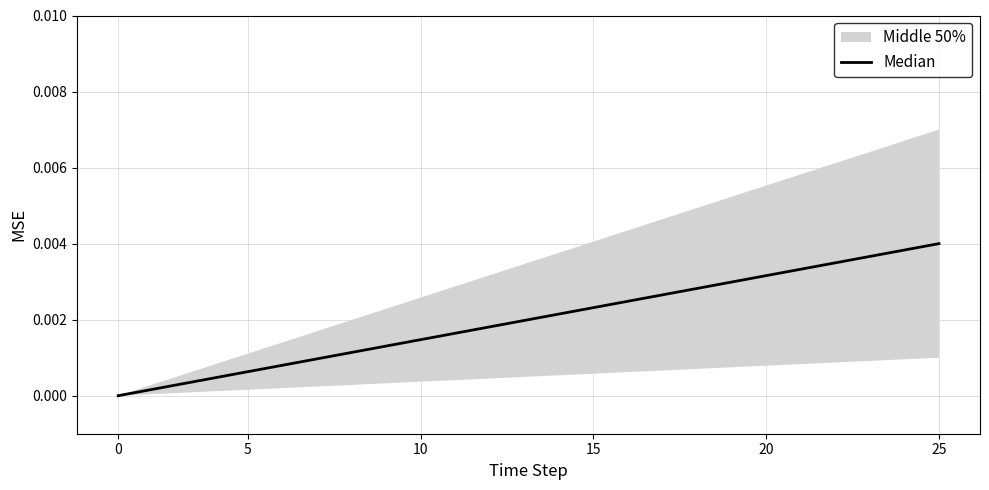

What is the label of the 4th point from the right?

16